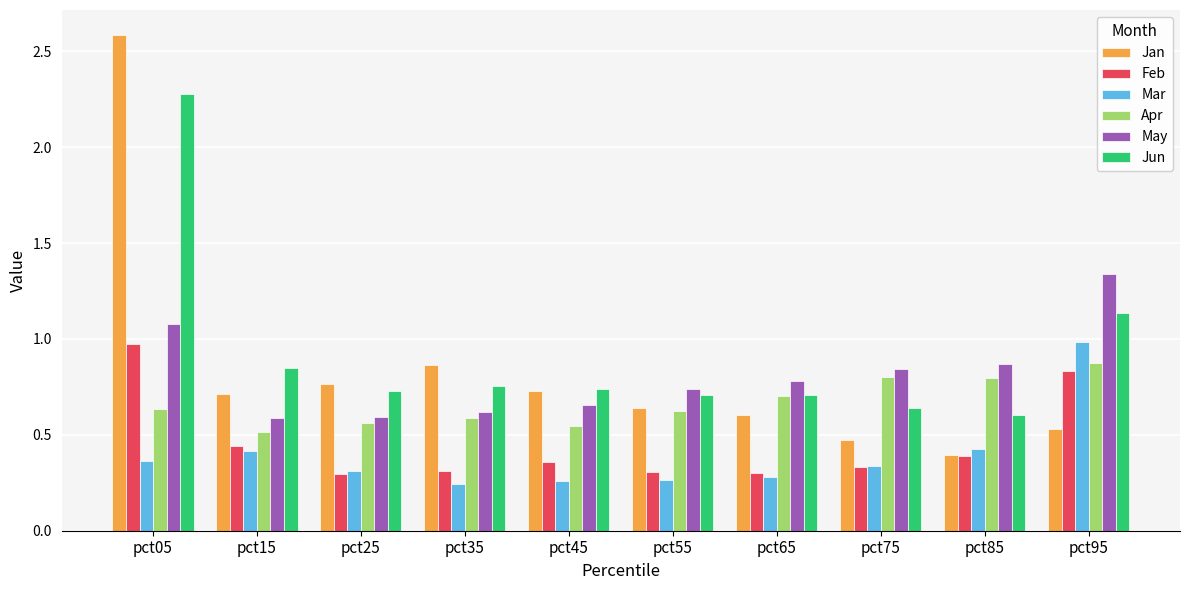

Which series changed the most between pct05 and pct95?

Jan